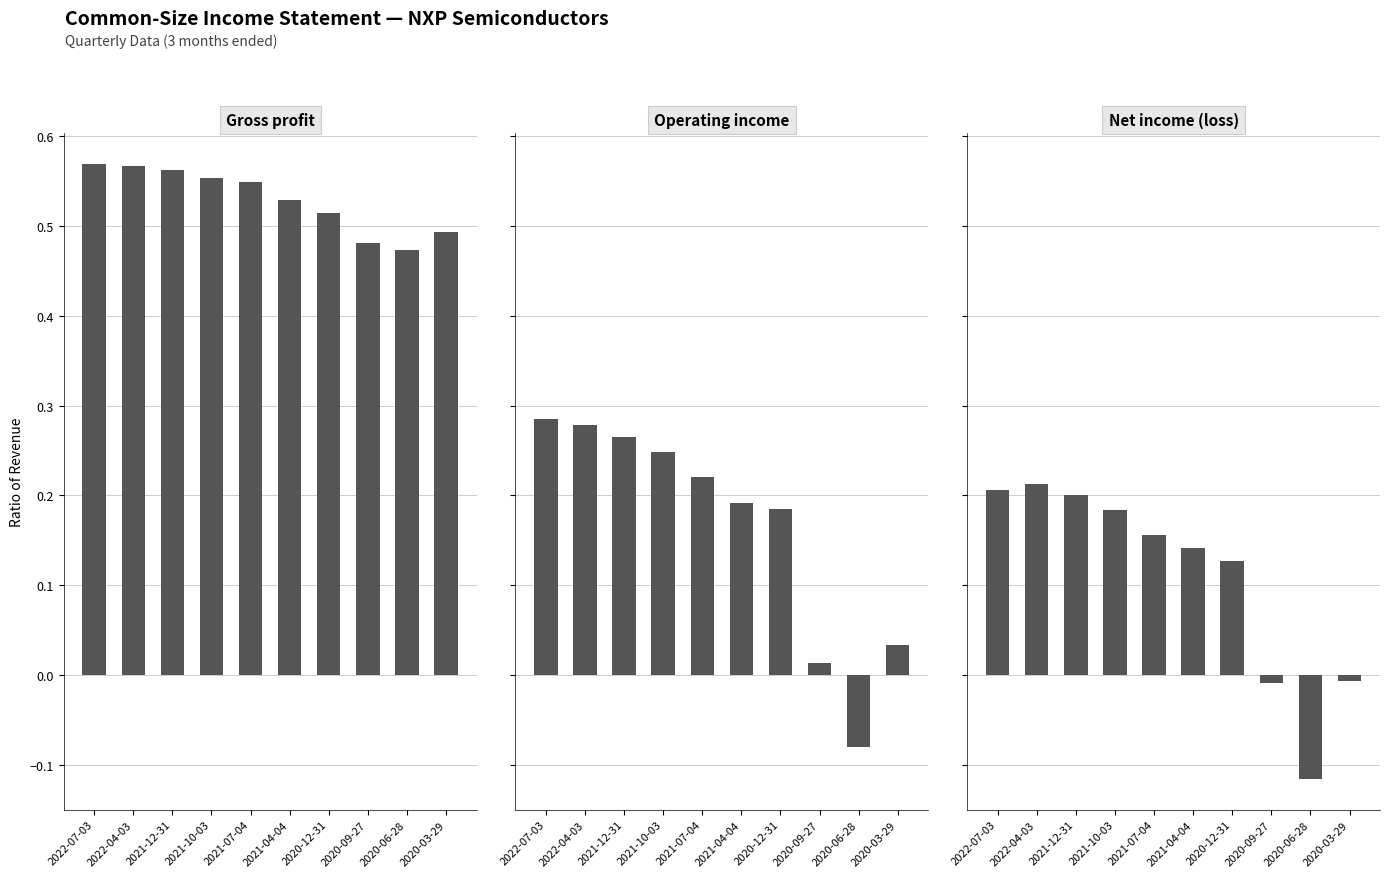

How many groups of bars are there?

10